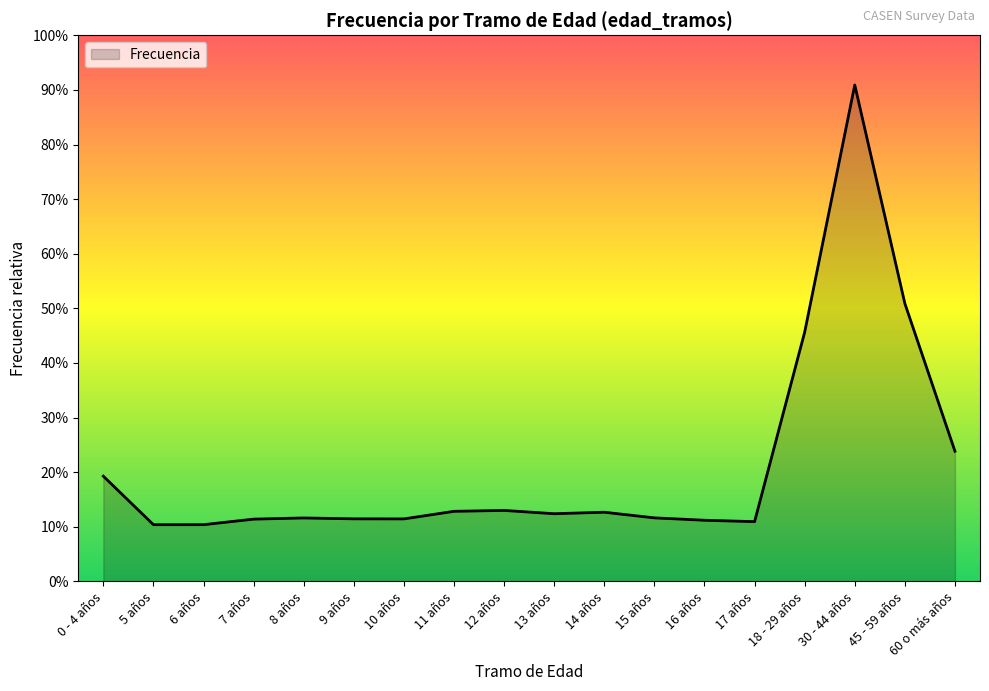

Does the chart display data point markers on the line(s)?

No